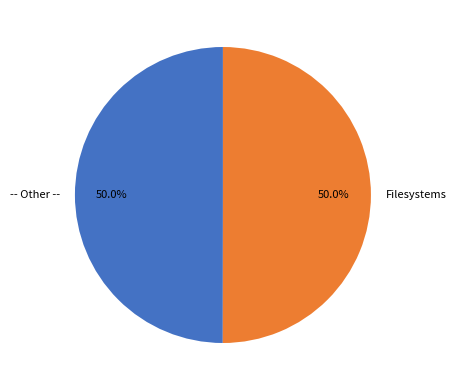

What percentage is the -- Other -- slice, to the nearest percent?

50%